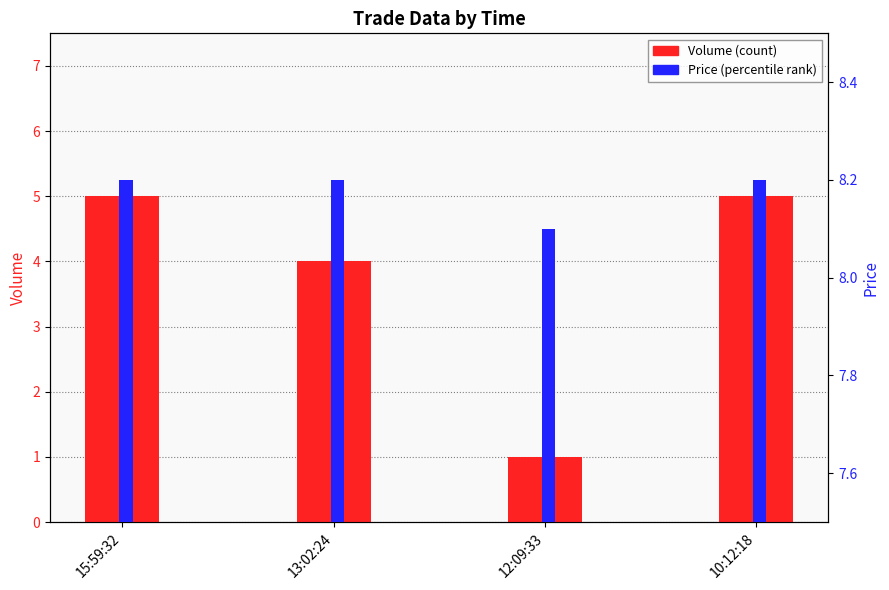

How many data points does each series have?

4